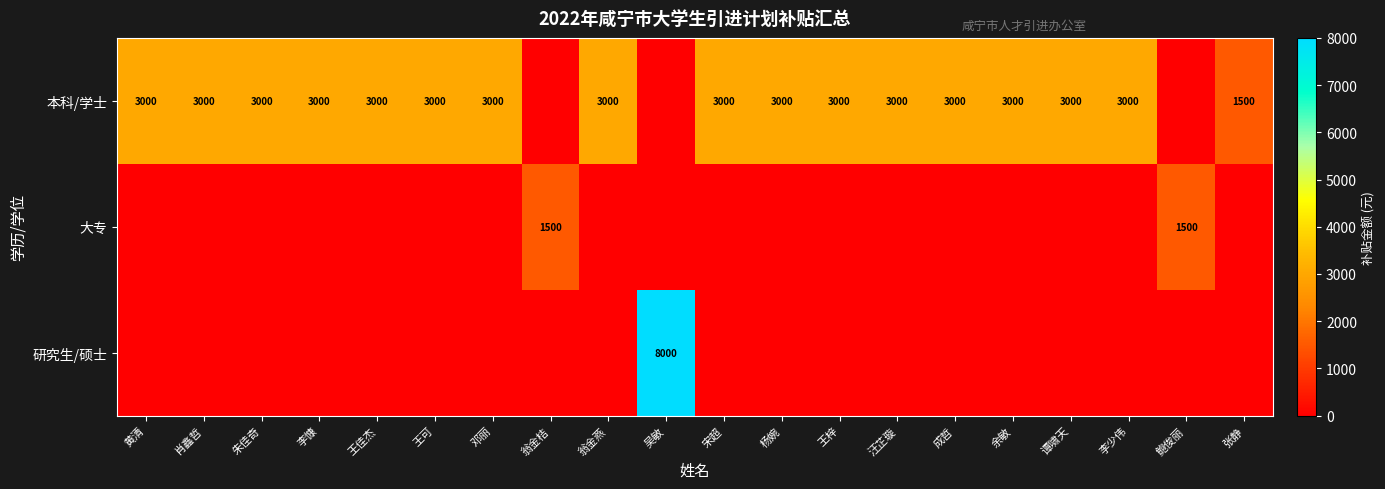

The 本科/学士 series shows 3000 at 朱佳奇. True or false?

True